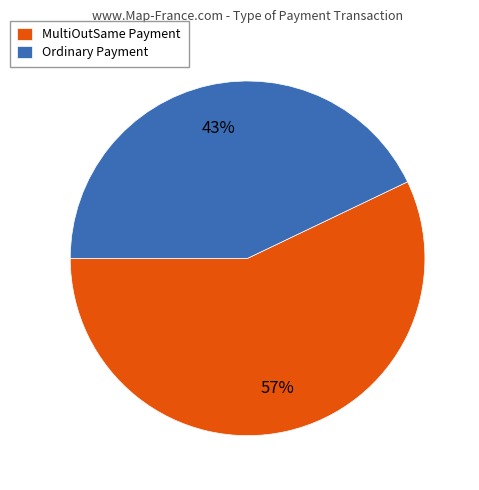

Rank the categories by value from lowest to highest.

Ordinary Payment, MultiOutSame Payment